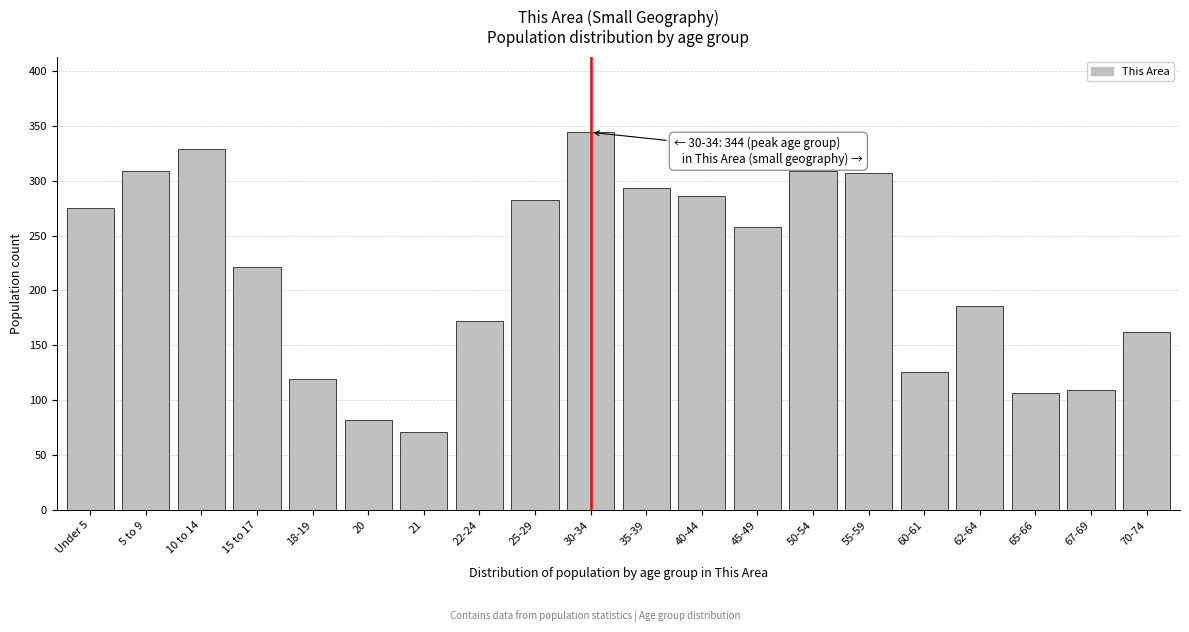

Reading left to right, transcribe all the data shown in this chart.

Under 5=275	5 to 9=309	10 to 14=329	15 to 17=221	18-19=119	20=82	21=71	22-24=172	25-29=282	30-34=344	35-39=293	40-44=286	45-49=258	50-54=309	55-59=307	60-61=126	62-64=186	65-66=107	67-69=109	70-74=162